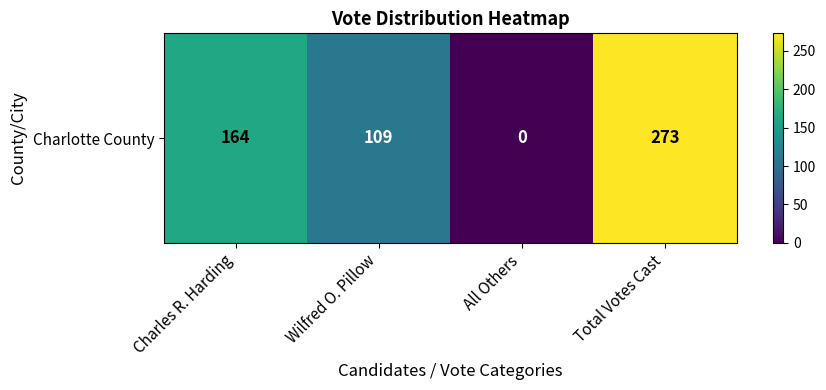

List the labels in order of value, smallest first.

All Others, Wilfred O. Pillow, Charles R. Harding, Total Votes Cast